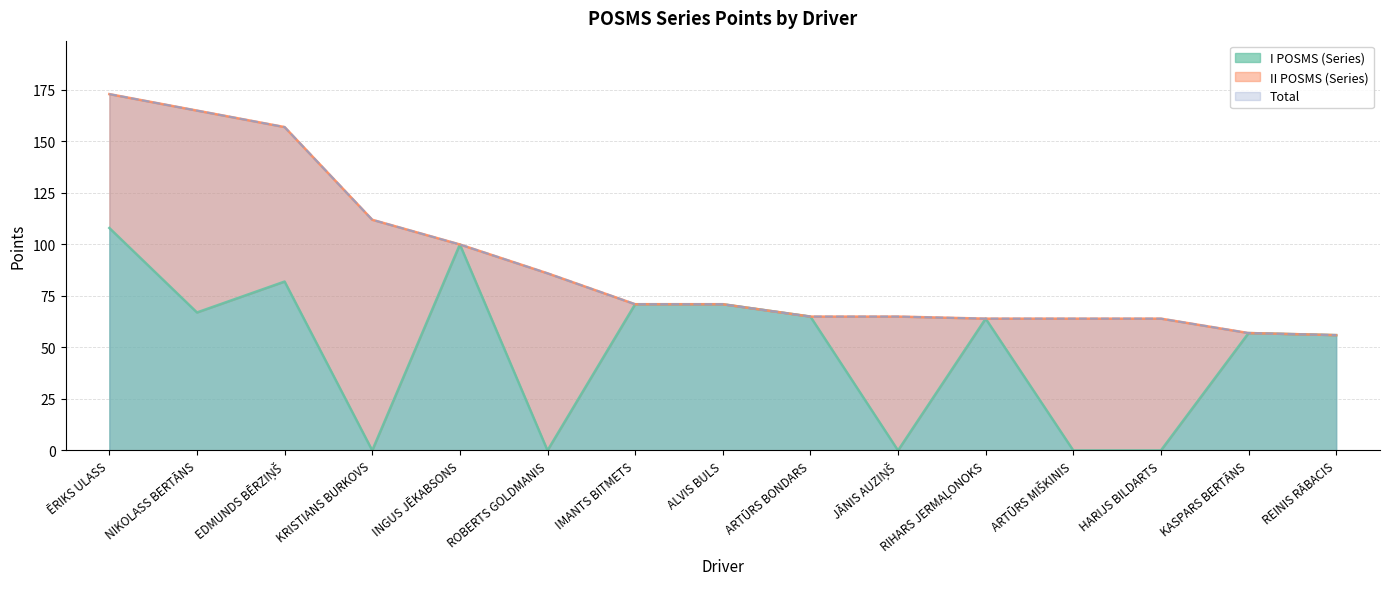

At which category is the sum across all series the highest?

ĒRIKS ULASS